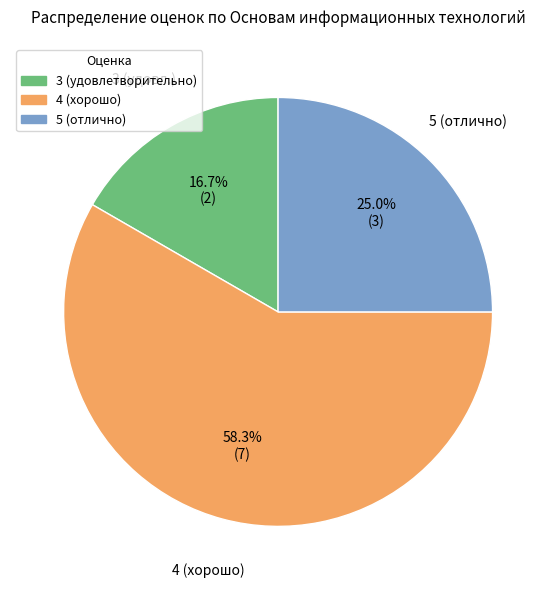

Does any single category account for the majority?

Yes